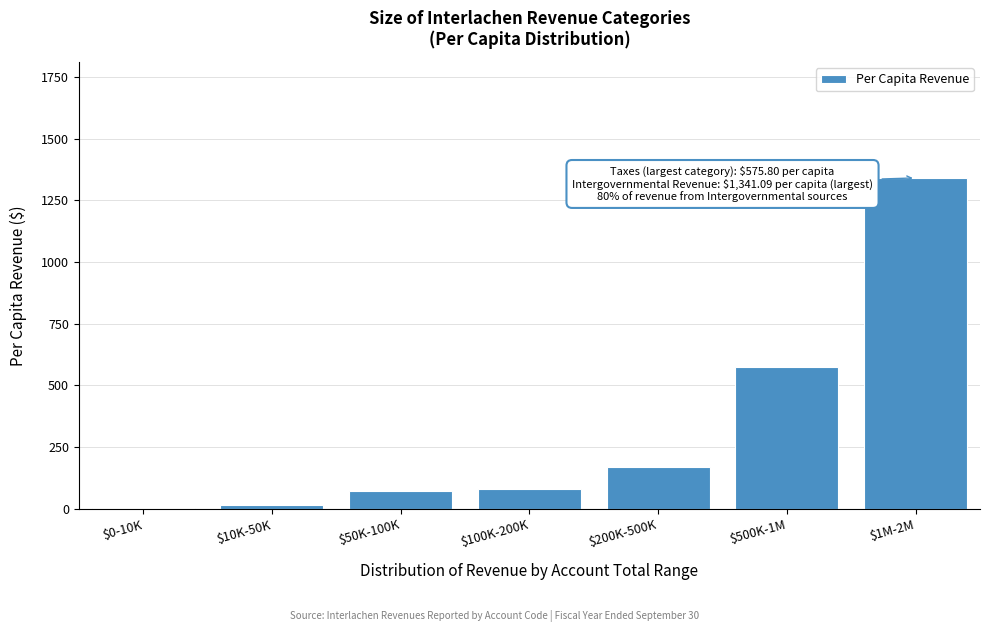

What is the greatest value displayed?

1341.1